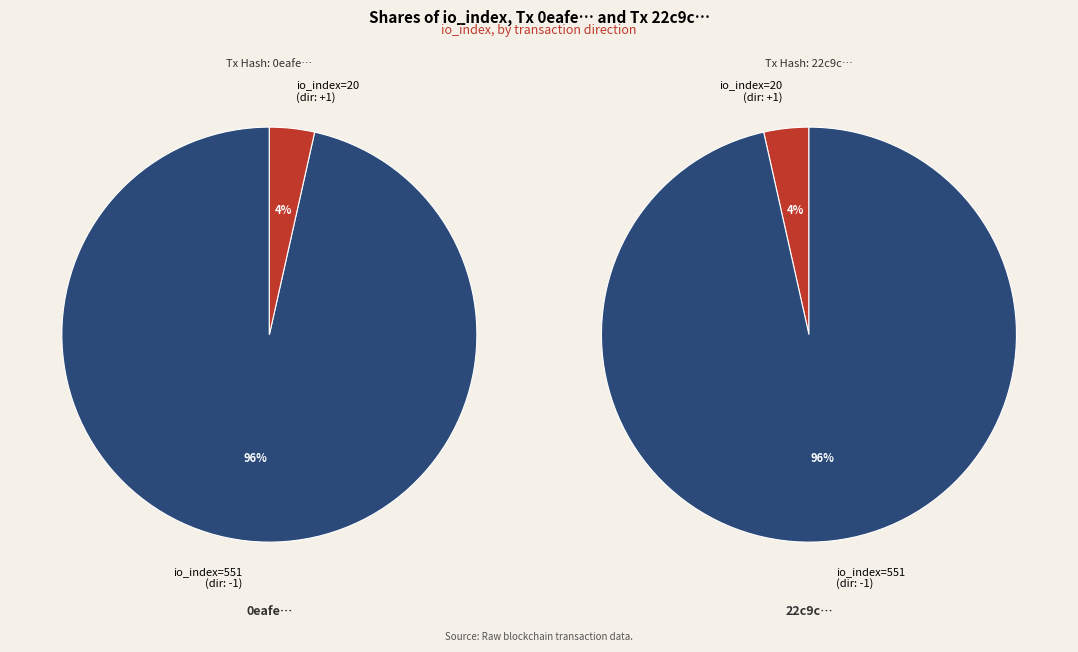

Does any single category account for the majority?

Yes